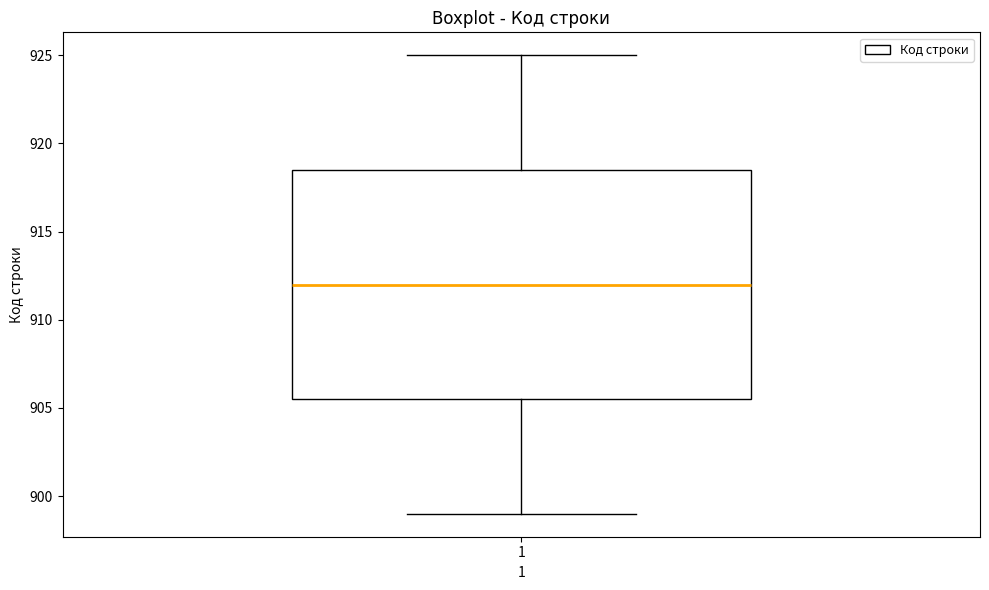

Where is the upper edge of the box at x = 1 on the y-axis? The values are not printed on the chart, so give them approximately, as read against the axis.

918.5